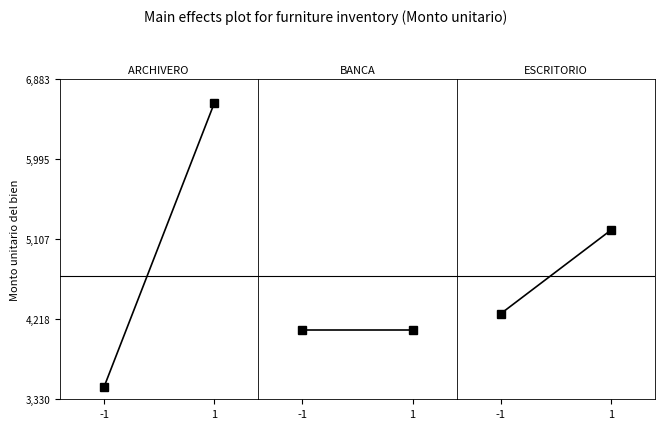

Rank the series at 1 from highest to lowest value.

ARCHIVERO DE METAL, ESCRITORIO, BANCA